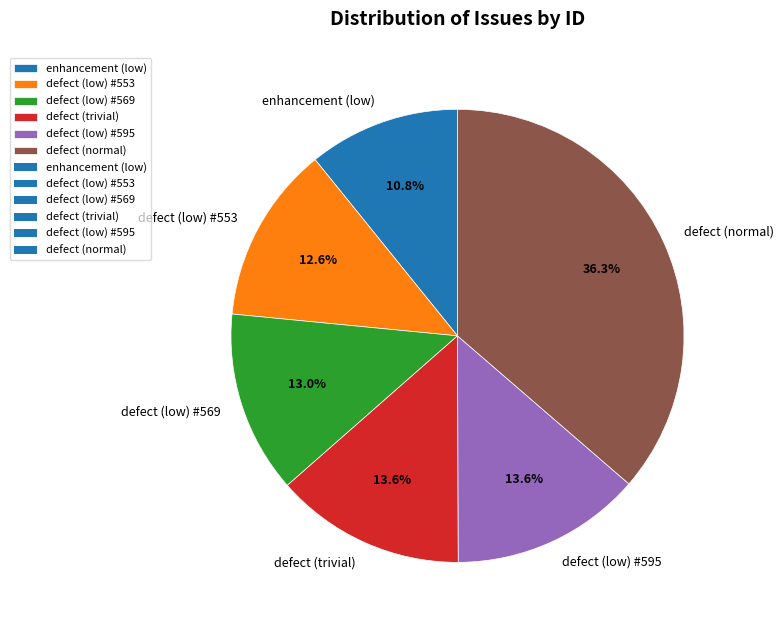

Which slice is the smallest?

enhancement (low)